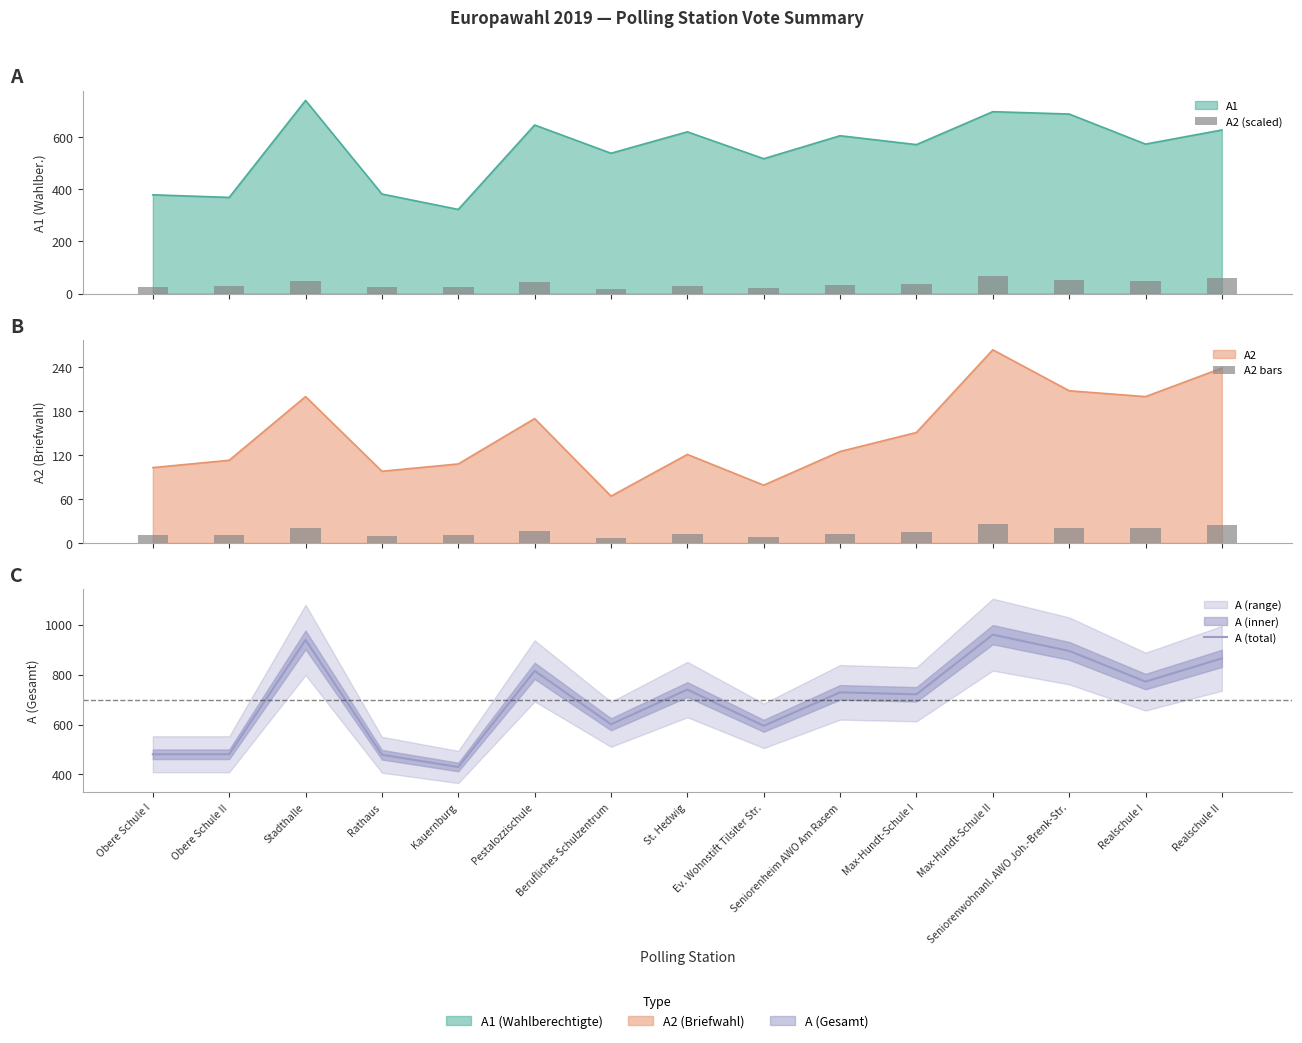

Is it true that A2 bars equals 20.8 at Seniorenwohnanl. AWO Joh.-Brenk-Str.?

True